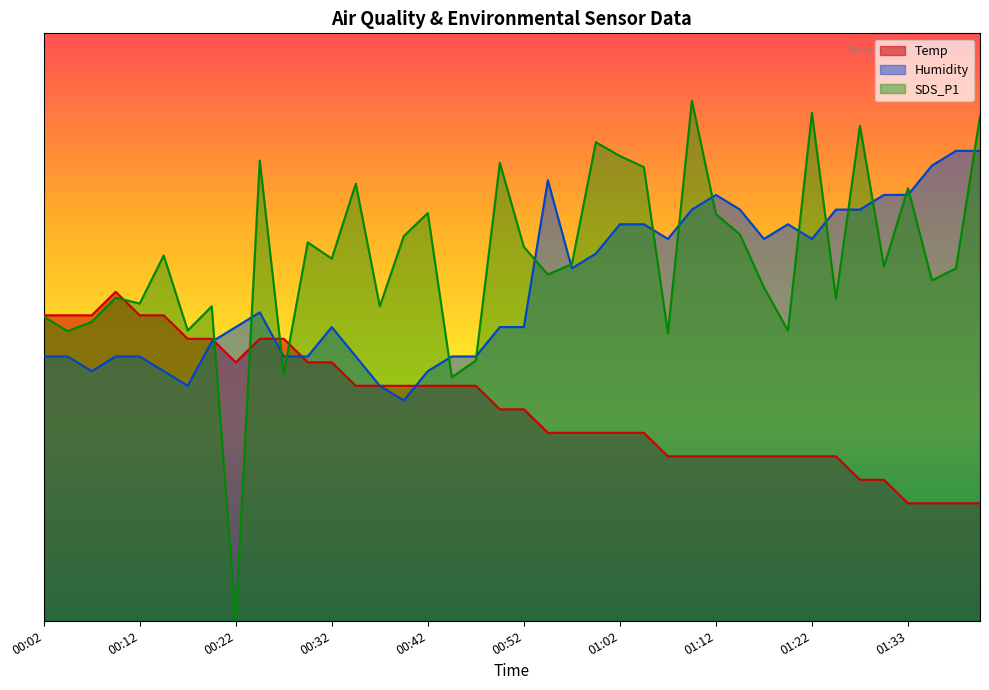

True or false: Humidity has a value of 45.0 at 00:47.

True